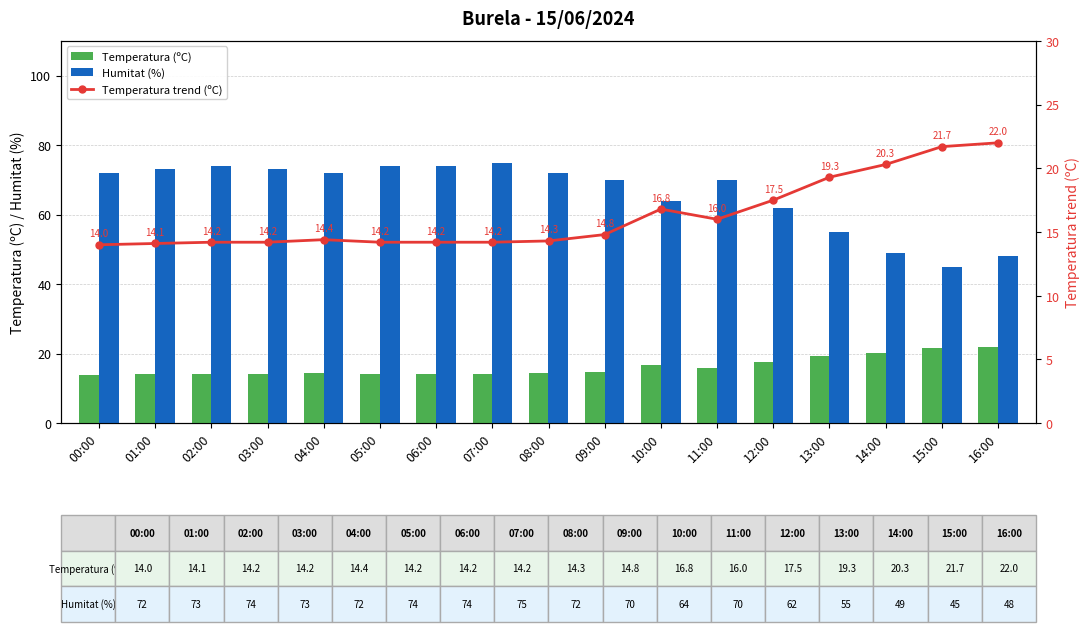

What is the minimum value for Temperatura trend (ºC)?

14.0